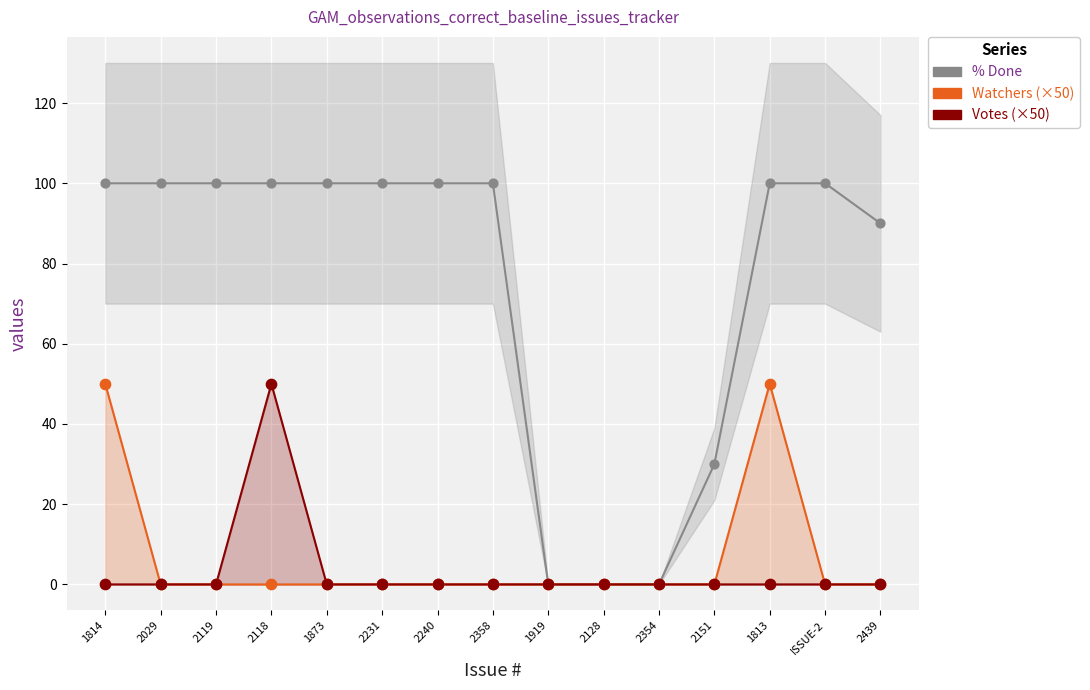

Which series has the widest spread of Y values?

% Done